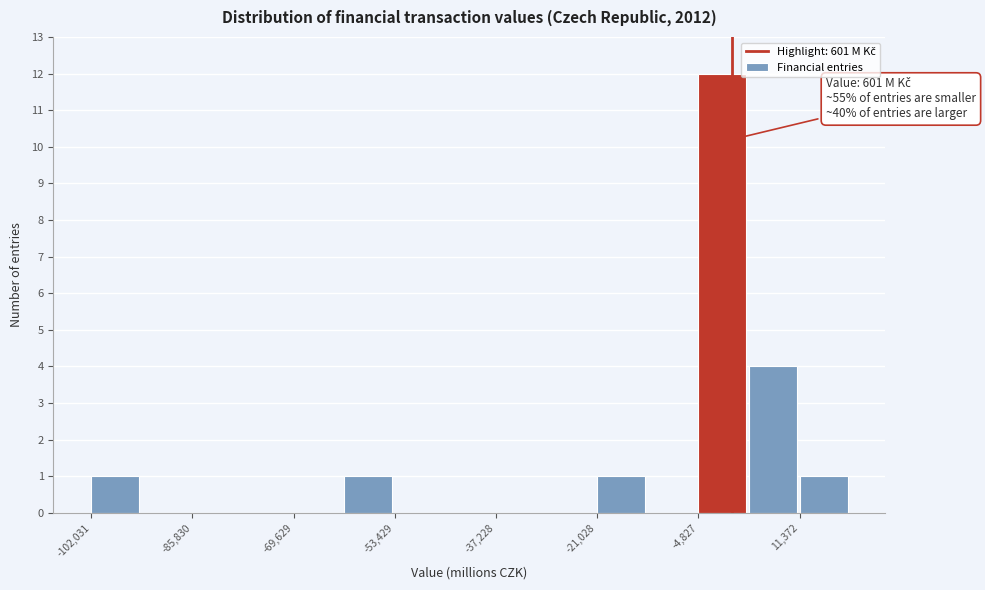

Over which range of the x-axis is the bar tallest?

-4000 to 4000